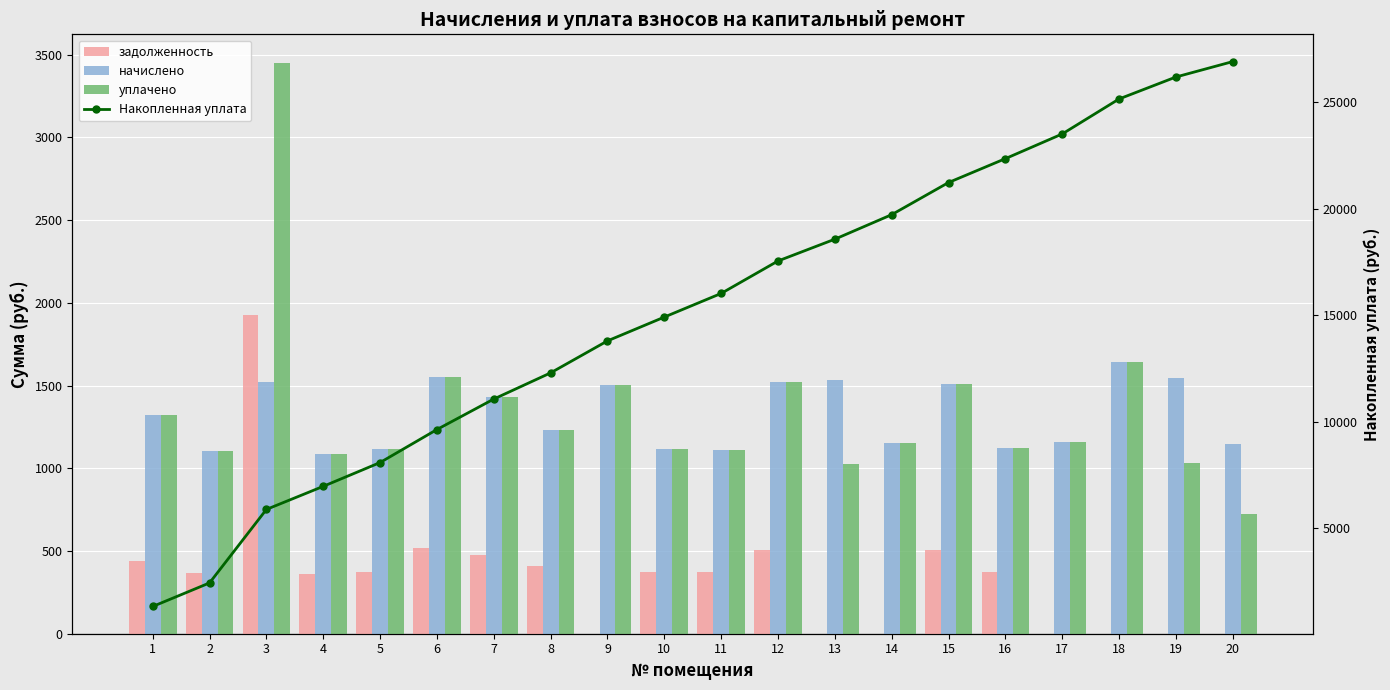

At which label does Накопленная уплата first exceed 16017?

11